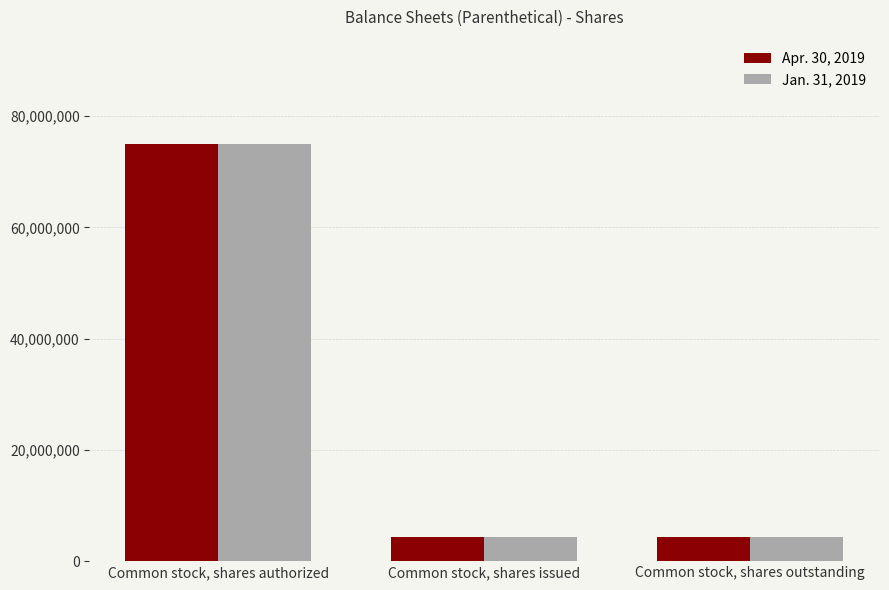

What position from the right is Common stock, shares issued?

2